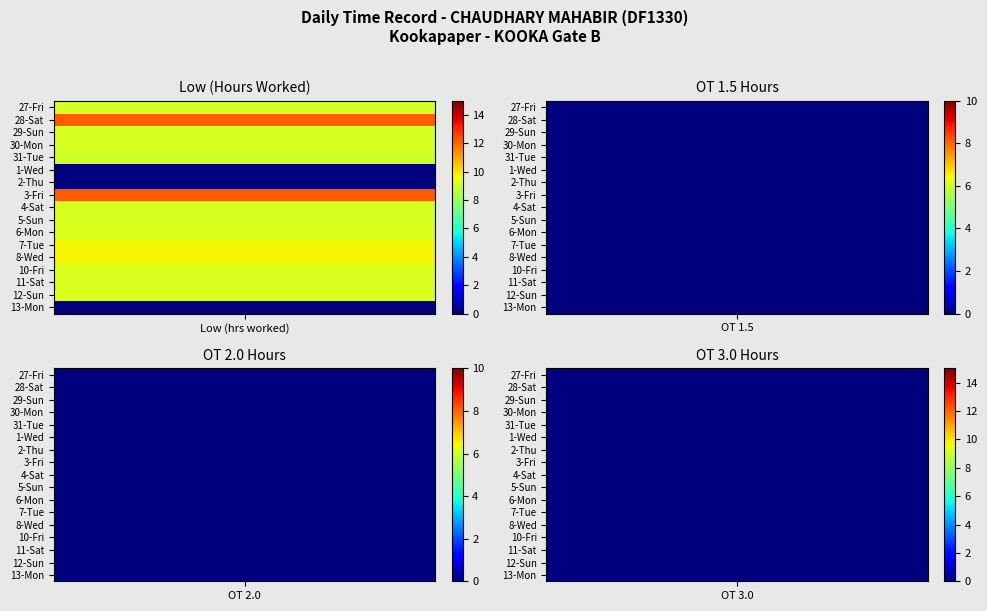

True or false: 27-Fri has a value of -3.2 at 17.

False